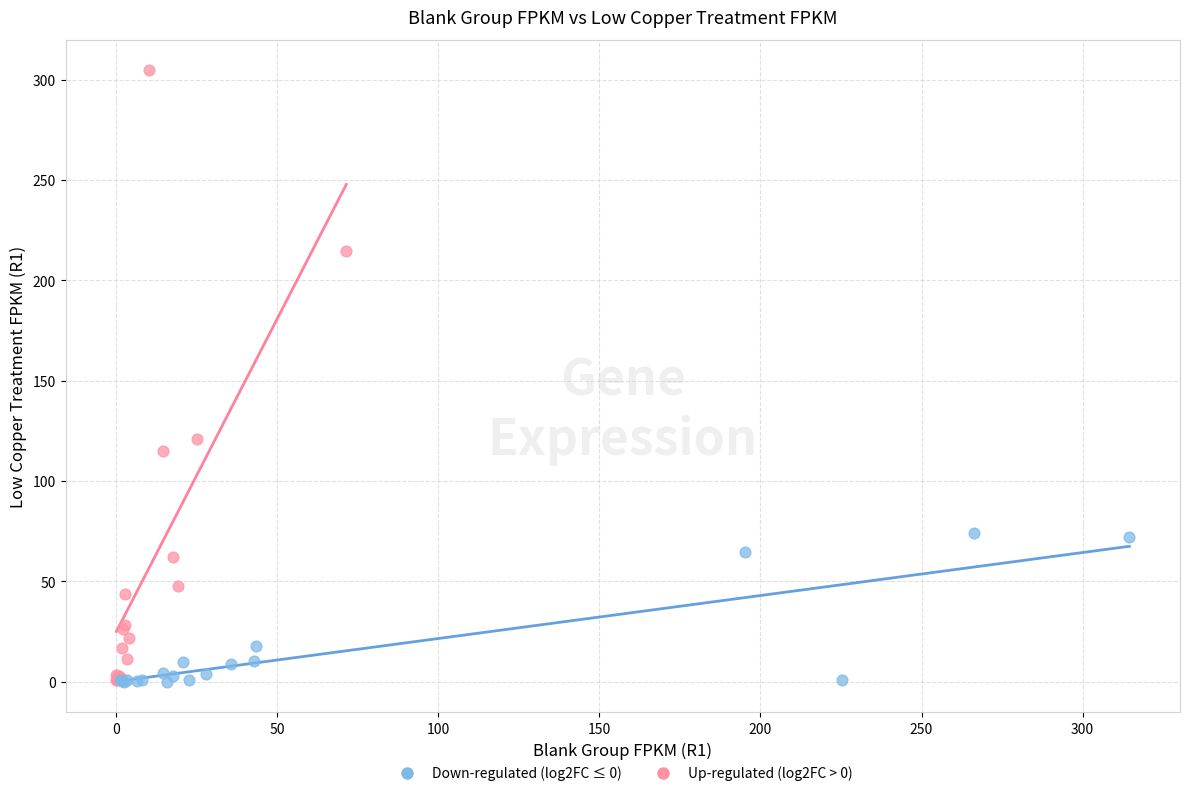

Which series has the largest Y range (max minus min)?

Up-regulated (log2FC > 0)